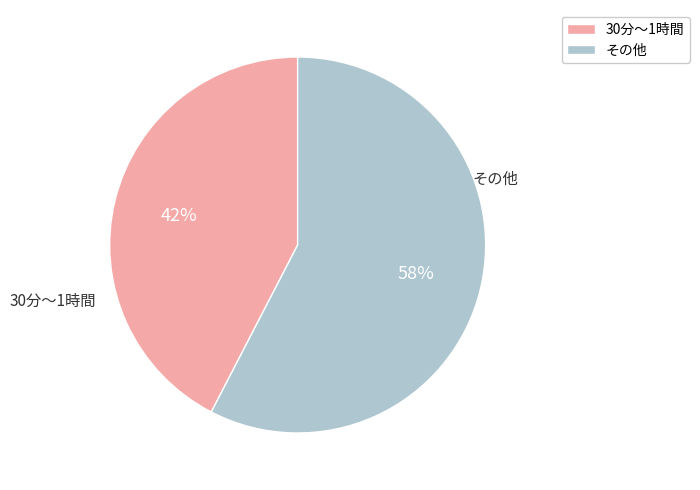

Is there a majority slice in this chart?

Yes